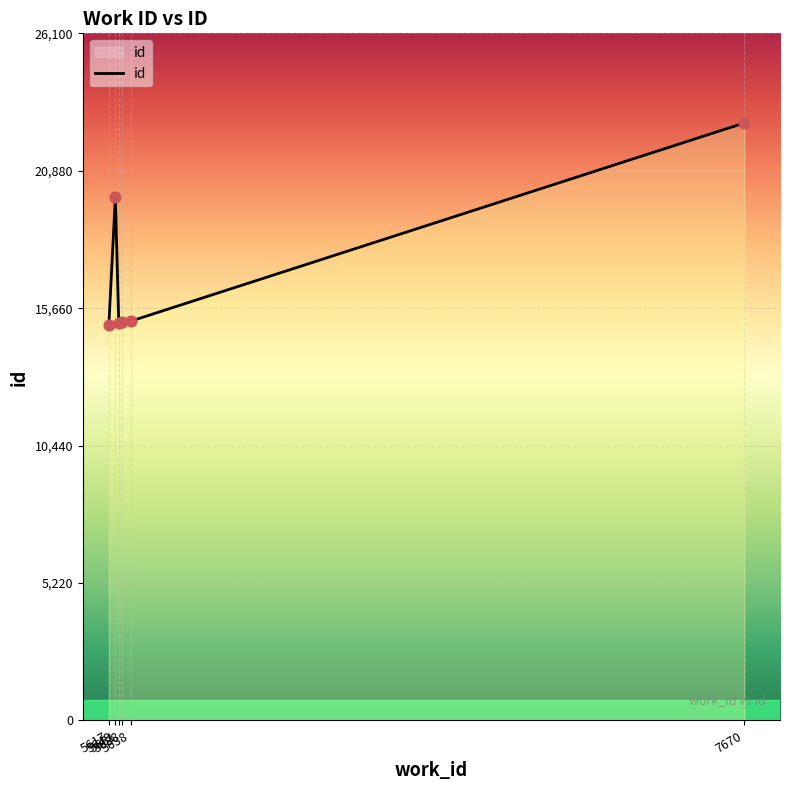

What is the ratio of the value at 5688 to the value at 5617?

1.0